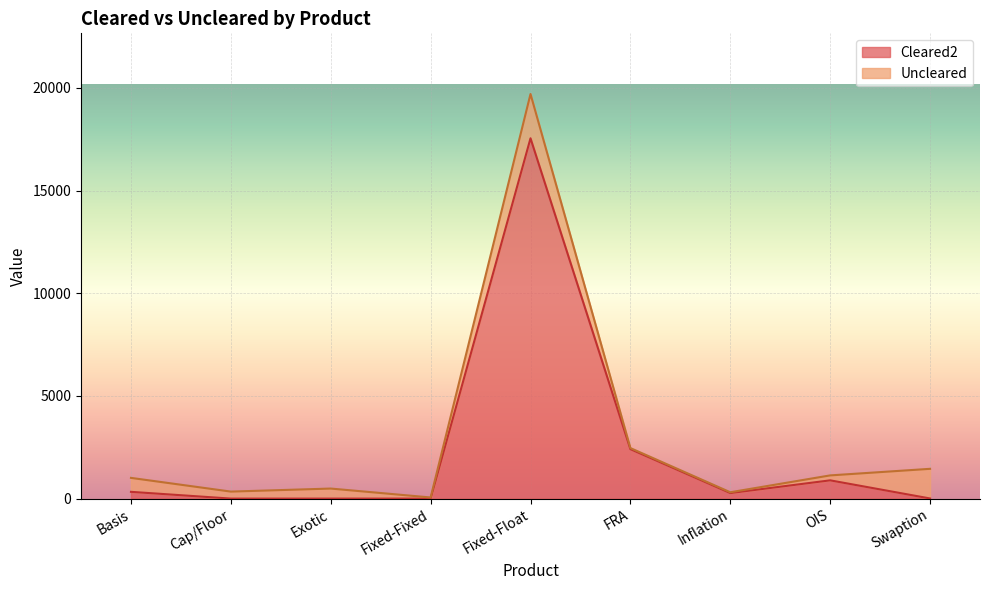

What position from the right is Fixed-Float?

5